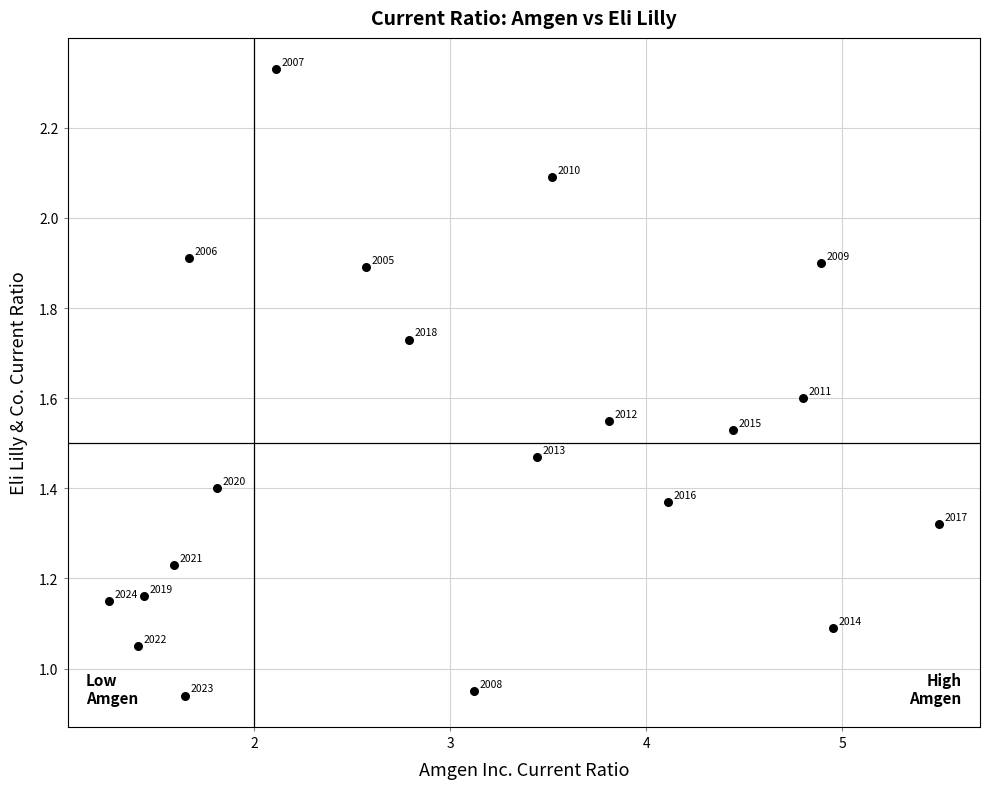

What is the range of X values (max minus min)?

4.2